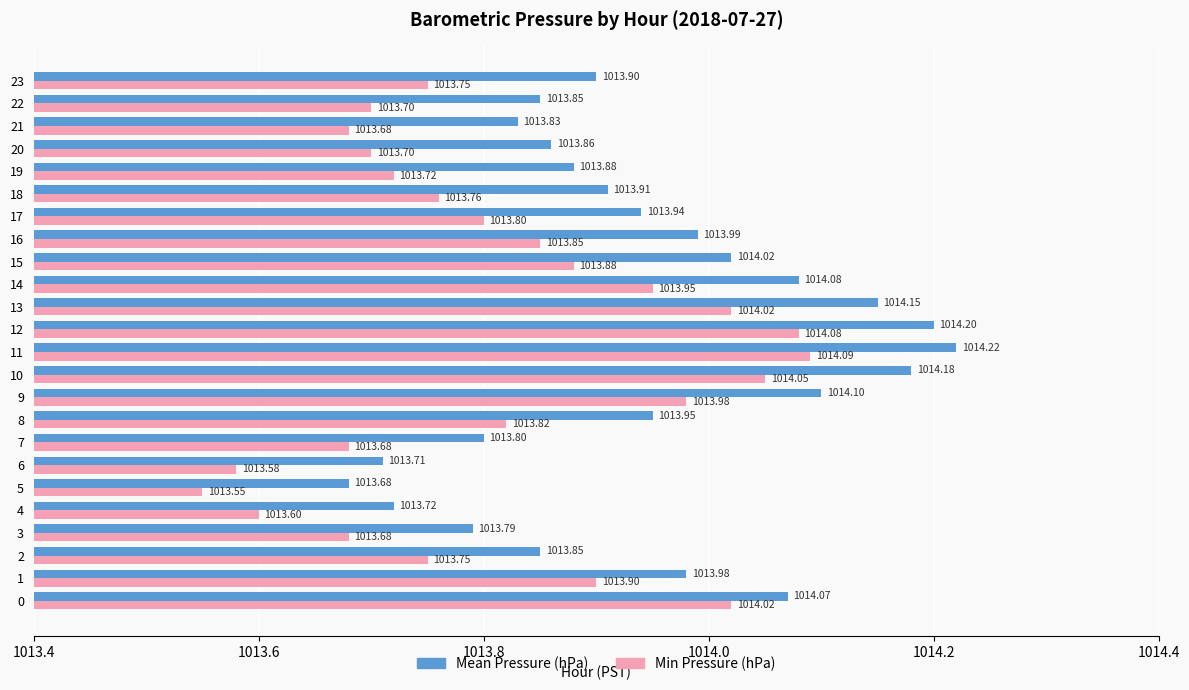

What is the average value of the Min Pressure (hPa) series?

1013.8